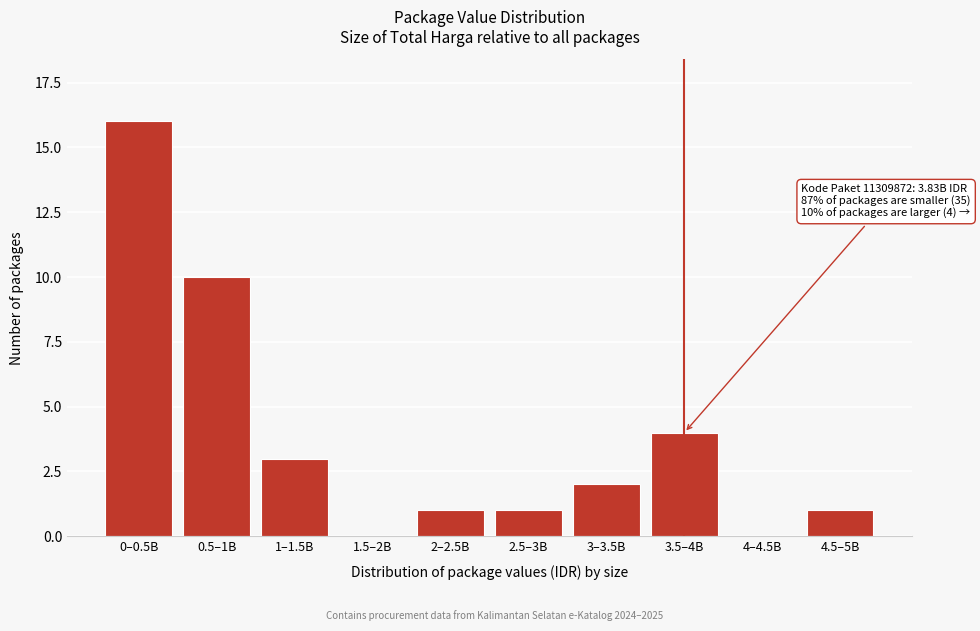

Reading left to right, extract all data points from this chart.

0–0.5B=16	0.5–1B=10	1–1.5B=3	1.5–2B=0	2–2.5B=1	2.5–3B=1	3–3.5B=2	3.5–4B=4	4–4.5B=0	4.5–5B=1